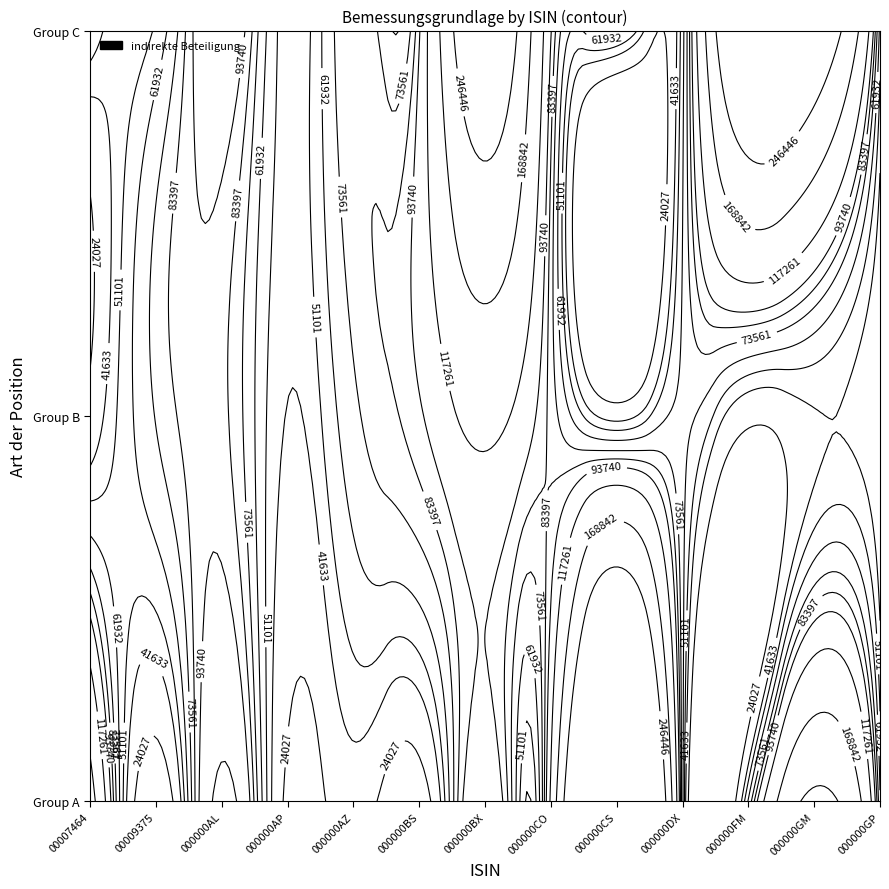

Approximately how many times larger is the value at AU000000CSL8 compared to AU000000VCX7?

14.3